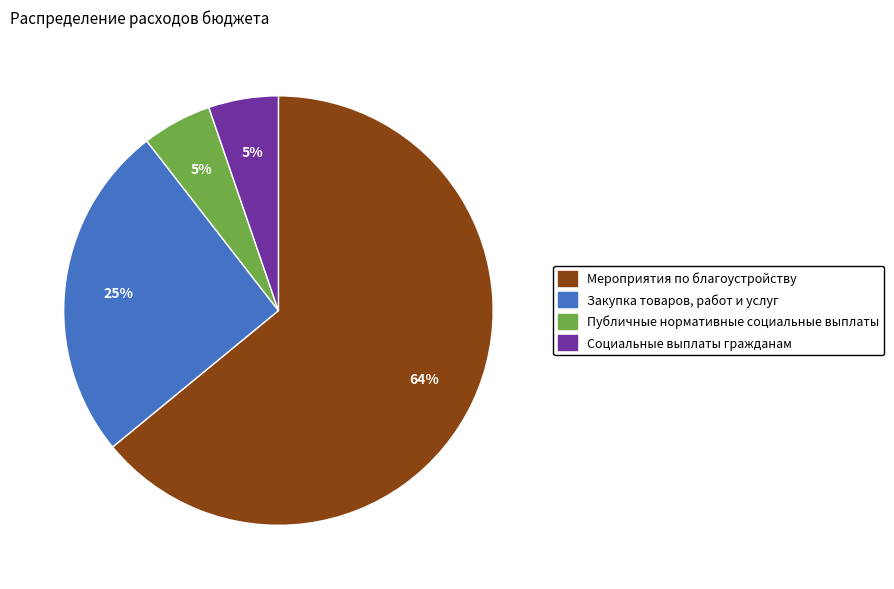

To the nearest percent, what is the difference between the Мероприятия по благоустройству and Закупка товаров, работ и услуг slice percentages?

39%